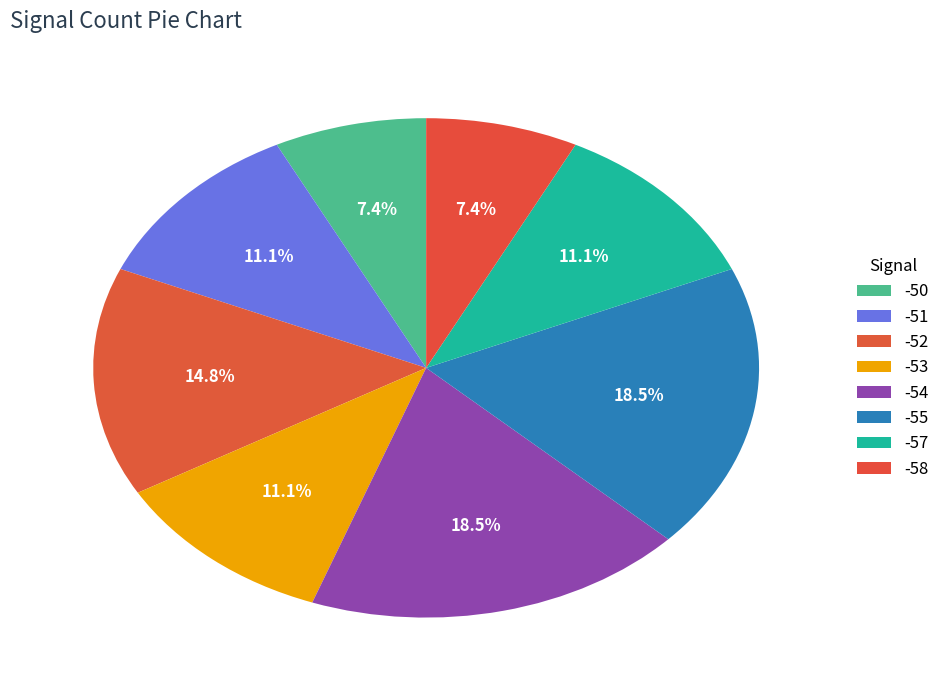

Which category has the biggest portion of the pie?

-54